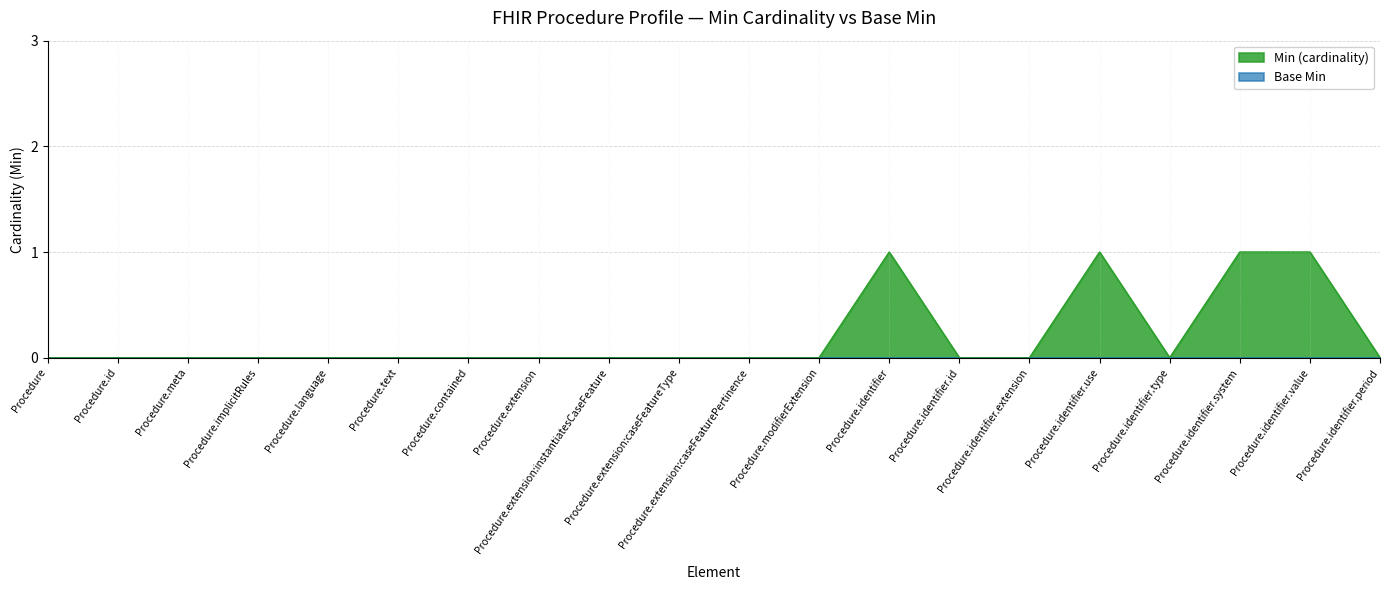

At which label is the value closest to 0?

Procedure